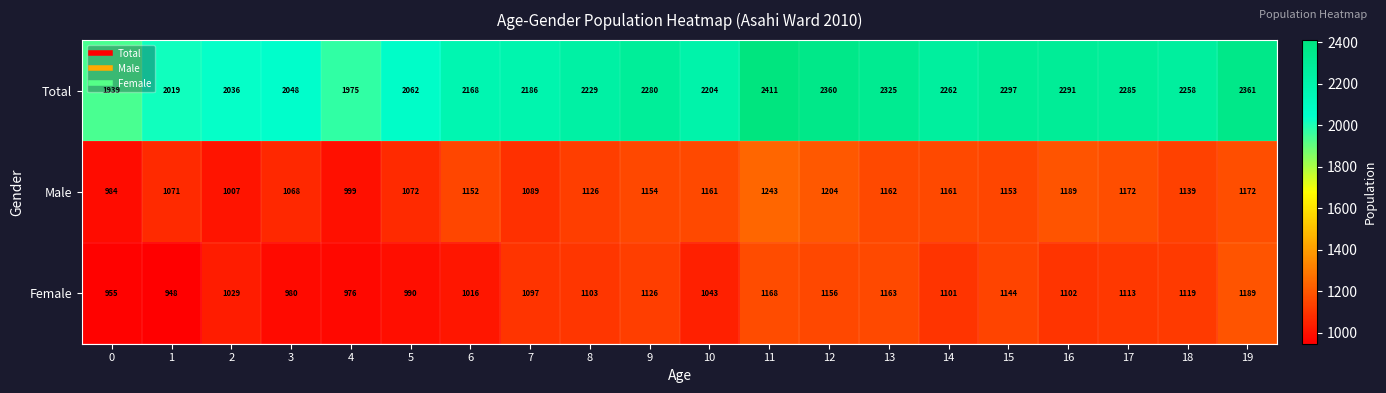

Rank the series by their maximum value, from highest to lowest.

Total, Male, Female